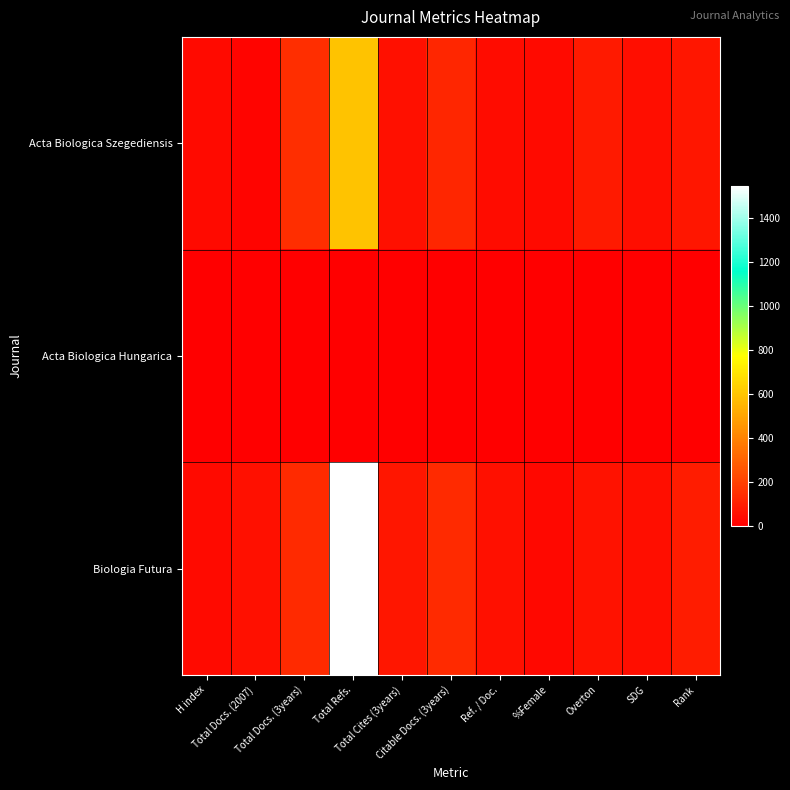

List the series in order of their peak value, highest first.

Biologia Futura, Acta Biologica Szegediensis, Acta Biologica Hungarica